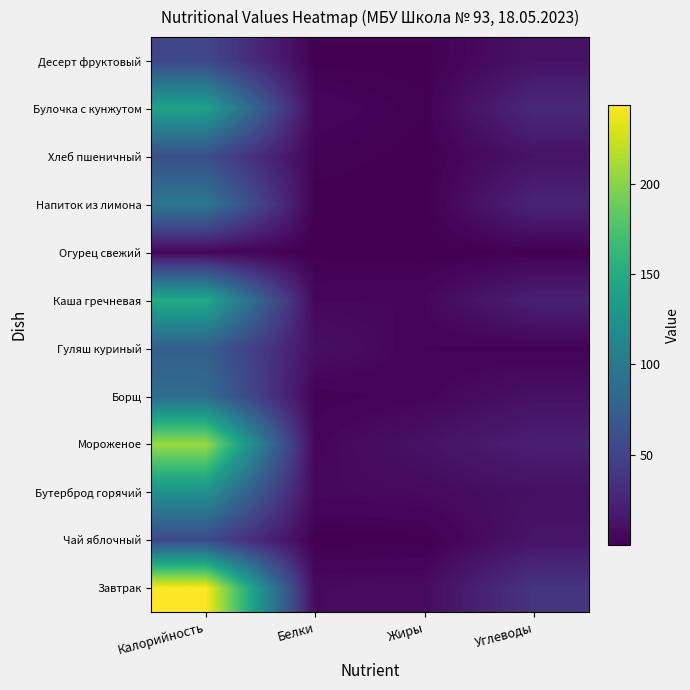

At Калорийность, list the series in order from largest to smallest.

Завтрак, Мороженое, Каша гречневая, Булочка с кунжутом, Бутерброд горячий, Напиток из лимона, Борщ, Гуляш куриный, Хлеб пшеничный, Чай яблочный, Десерт фруктовый, Огурец свежий